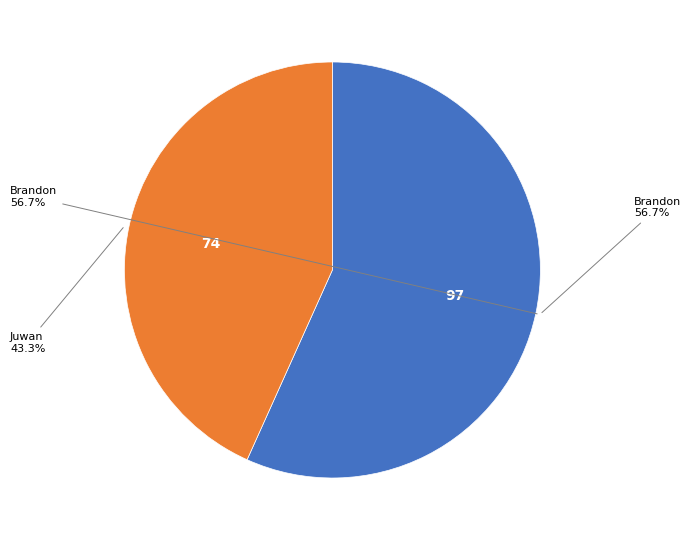

Is there any slice that represents more than half of the pie?

Yes